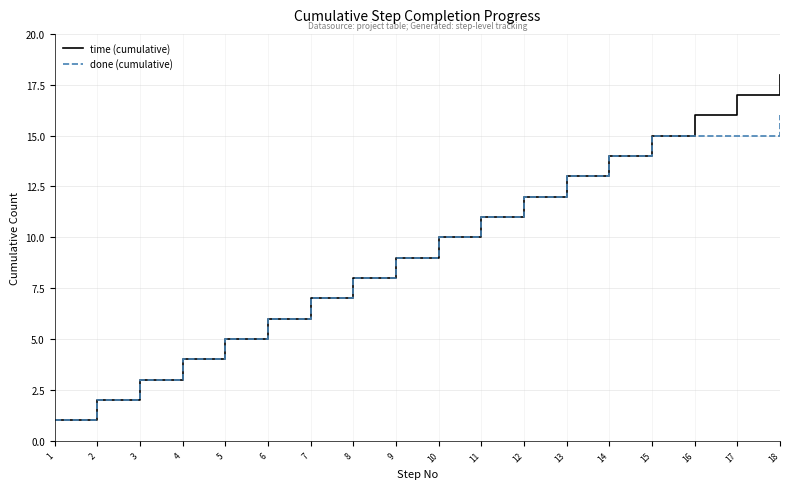

What is the difference between the time (cumulative) values at 7 and 13?

6